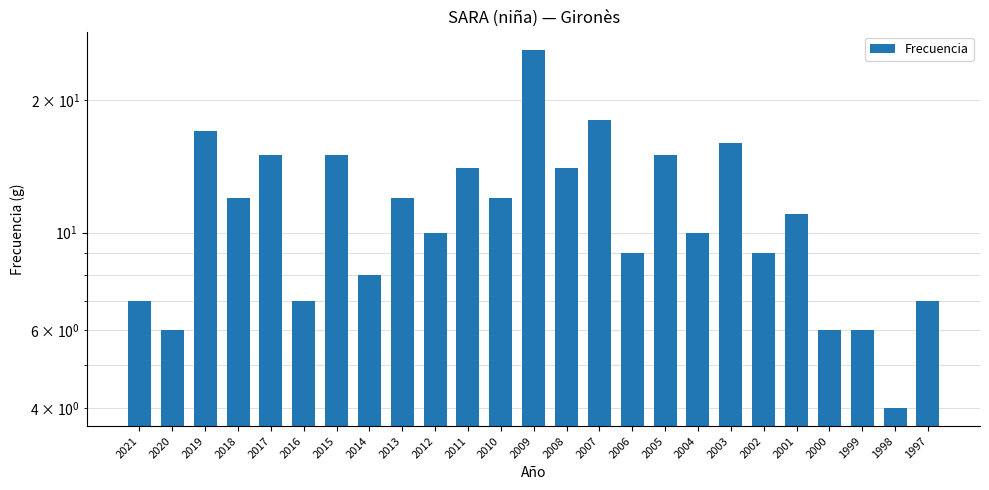

Reading right to left, transcribe all the data shown in this chart.

7	4	6	6	11	9	16	10	15	9	18	14	26	12	14	10	12	8	15	7	15	12	17	6	7